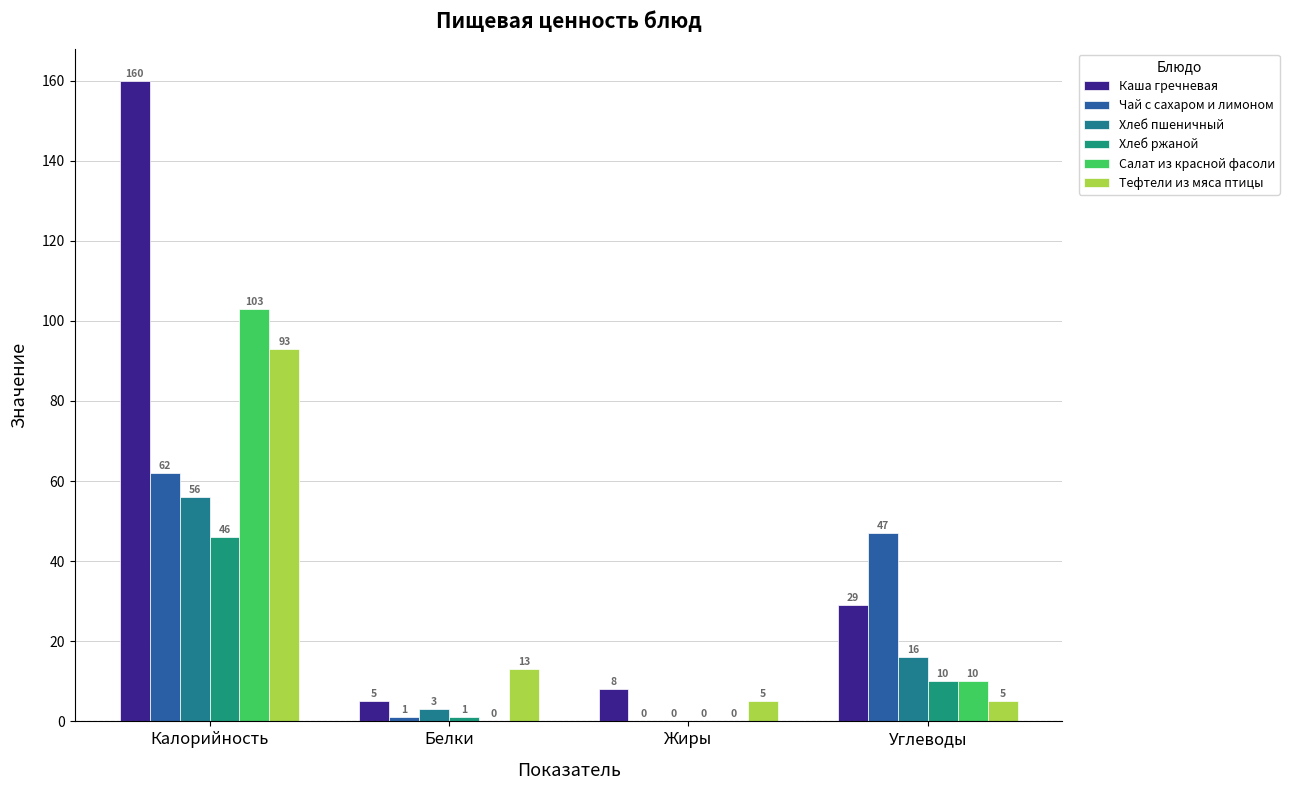

What is the total value across all series at Калорийность?

520